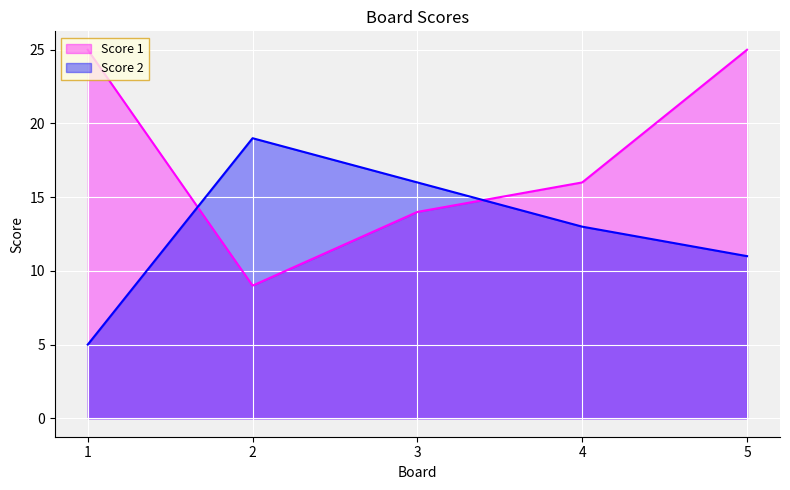

What is the maximum value for Score 2?

19